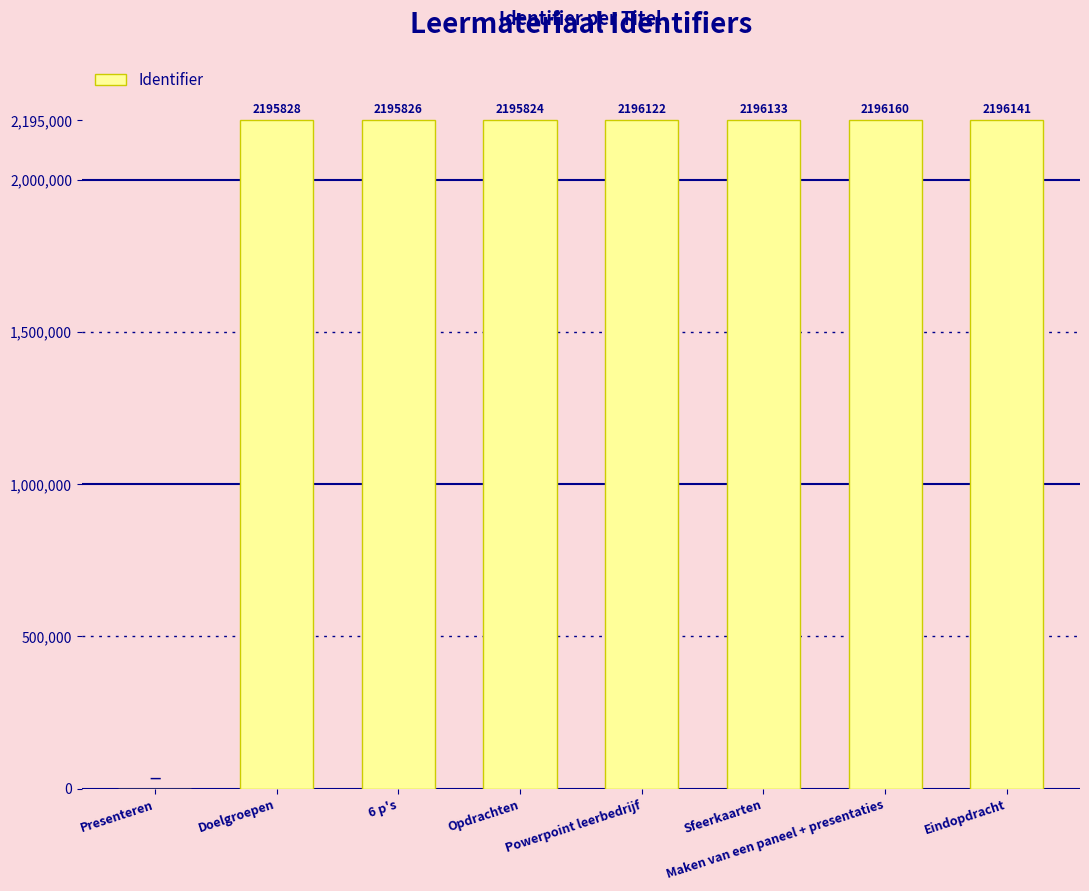

Approximately how many times larger is the value at Doelgroepen compared to Maken van een paneel + presentaties?

1.0